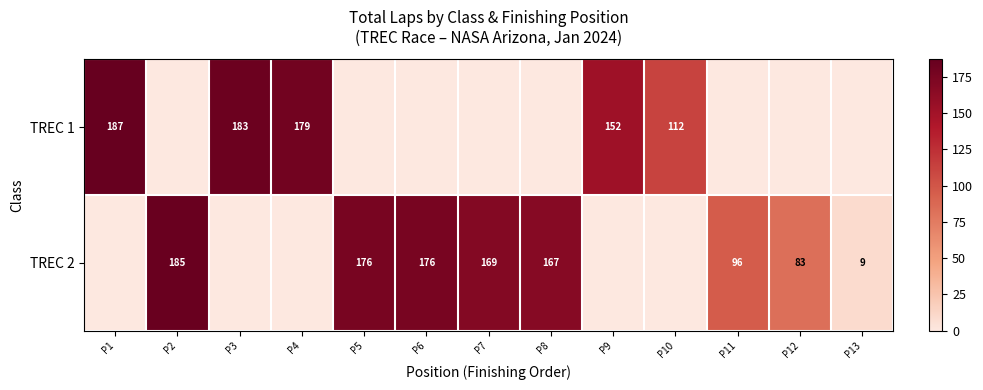

What is the difference between the highest and lowest values at P3?

183